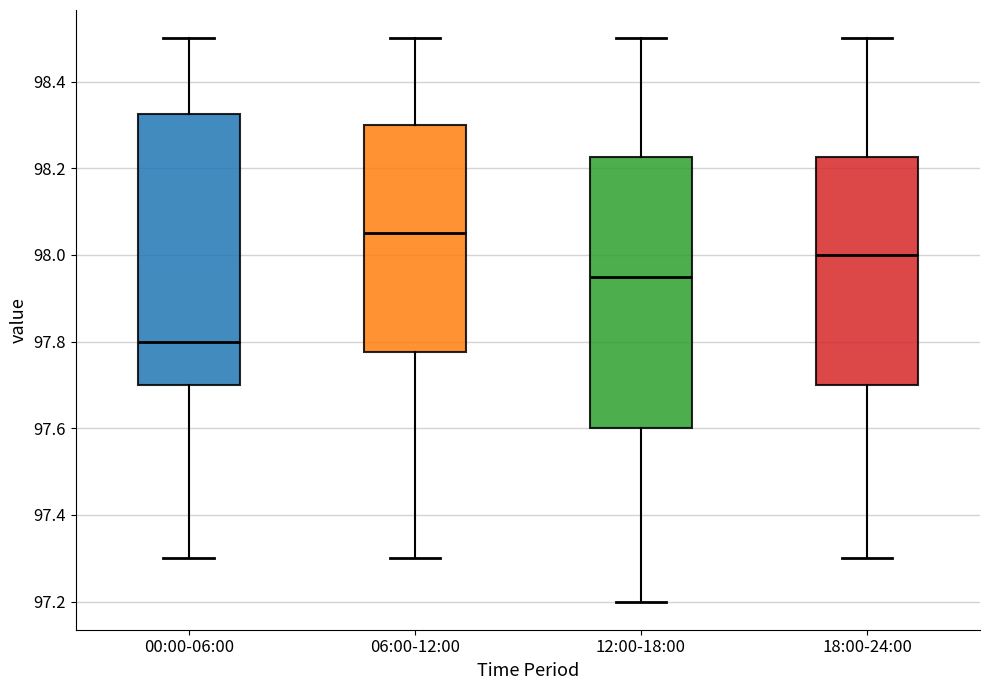

Which box's median line is the lowest?

00:00-06:00